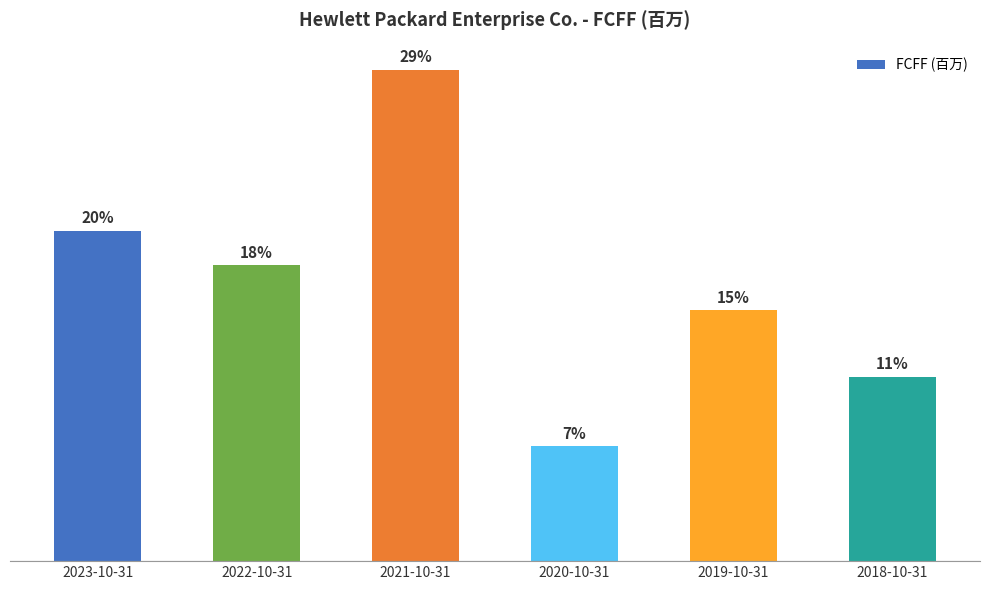

At which label does the data first exceed 2522?

2023-10-31